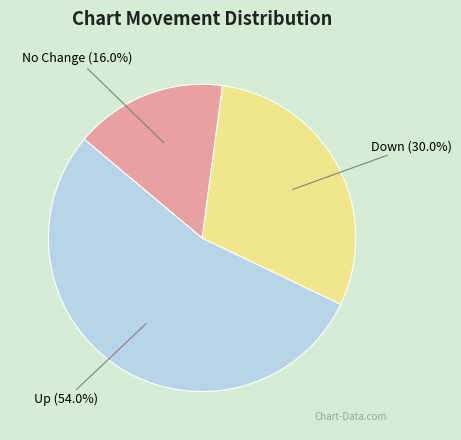

Is there a majority slice in this chart?

Yes